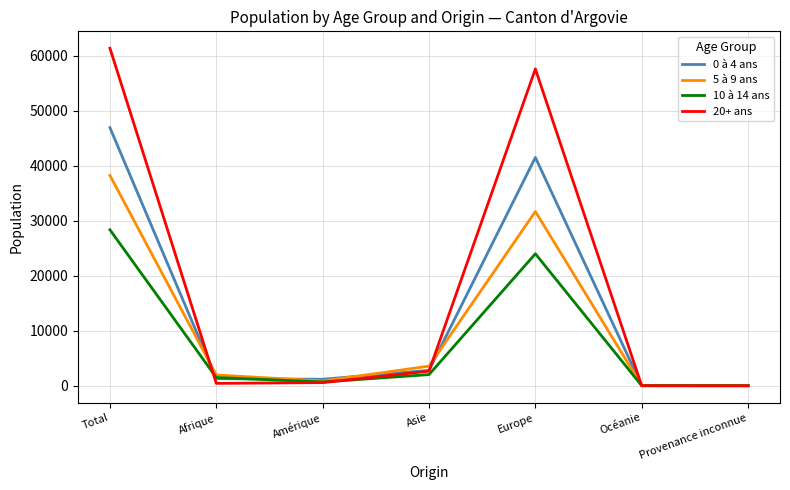

Count the number of data series in this chart.

4